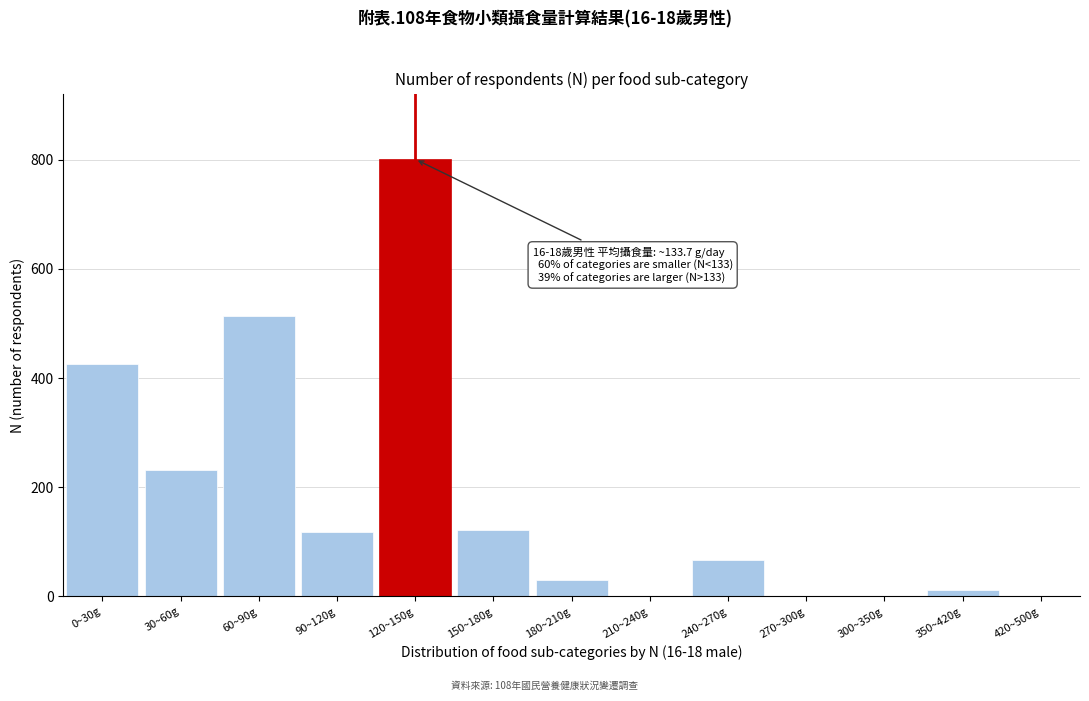

Reading right to left, list all the values displayed in this chart.

420~500g=0	350~420g=12	300~350g=0	270~300g=0	240~270g=66	210~240g=0	180~210g=30	150~180g=122	120~150g=801	90~120g=118	60~90g=514	30~60g=232	0~30g=425